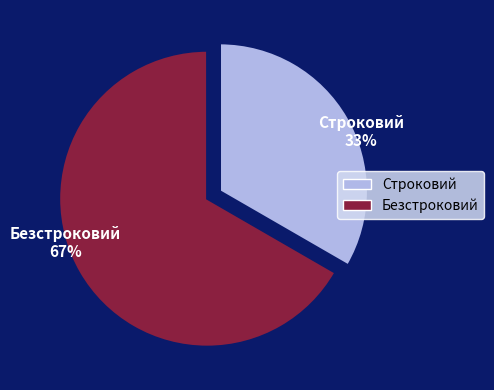

Rank the categories by value from highest to lowest.

Безстроковий, Строковий